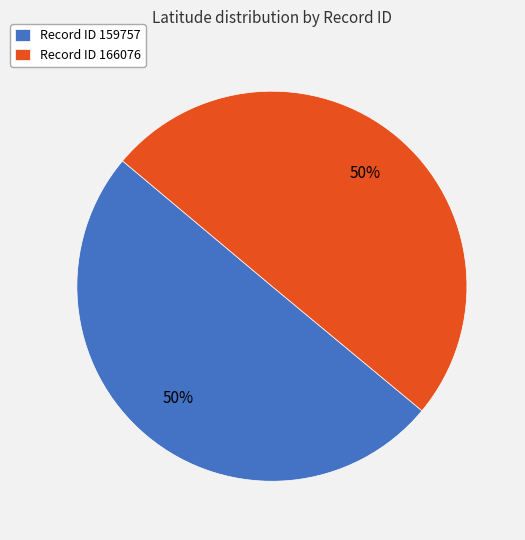

To the nearest percent, what portion does Record ID 159757 represent?

50%